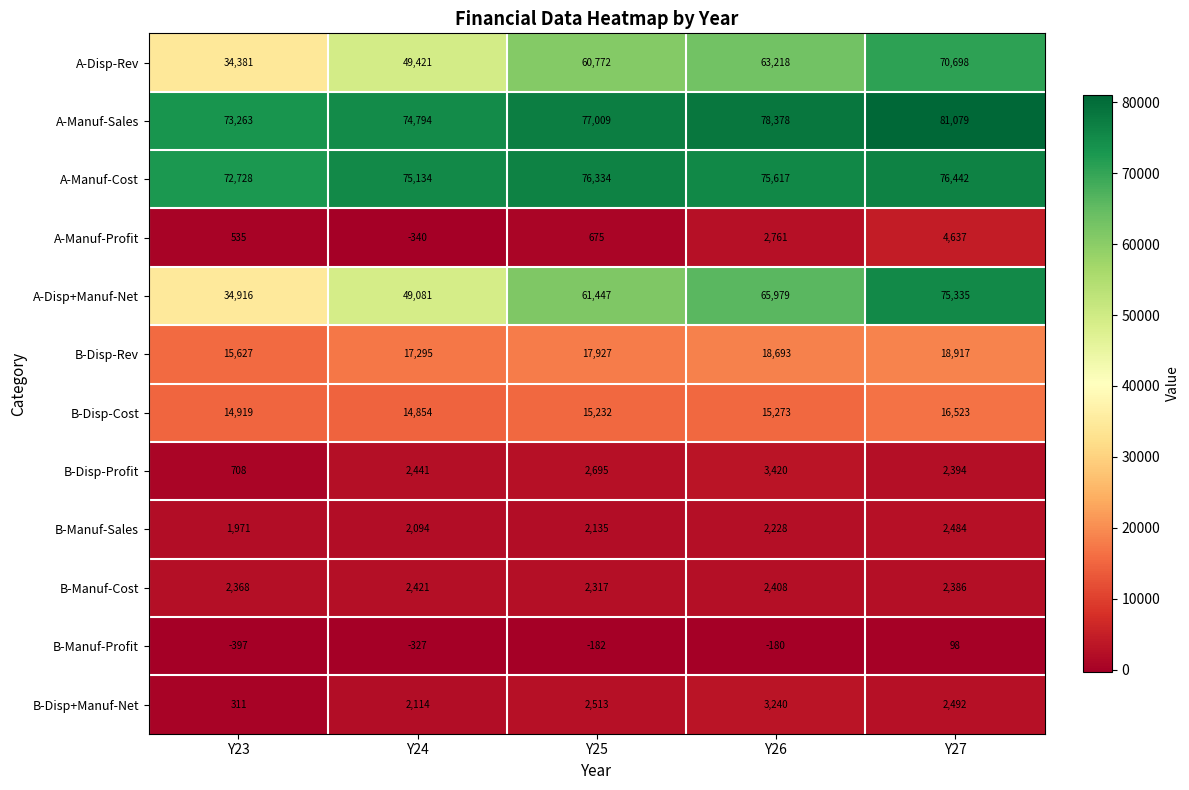

What is the difference between the maximum and minimum values in the A-Manuf-Profit series?

4977